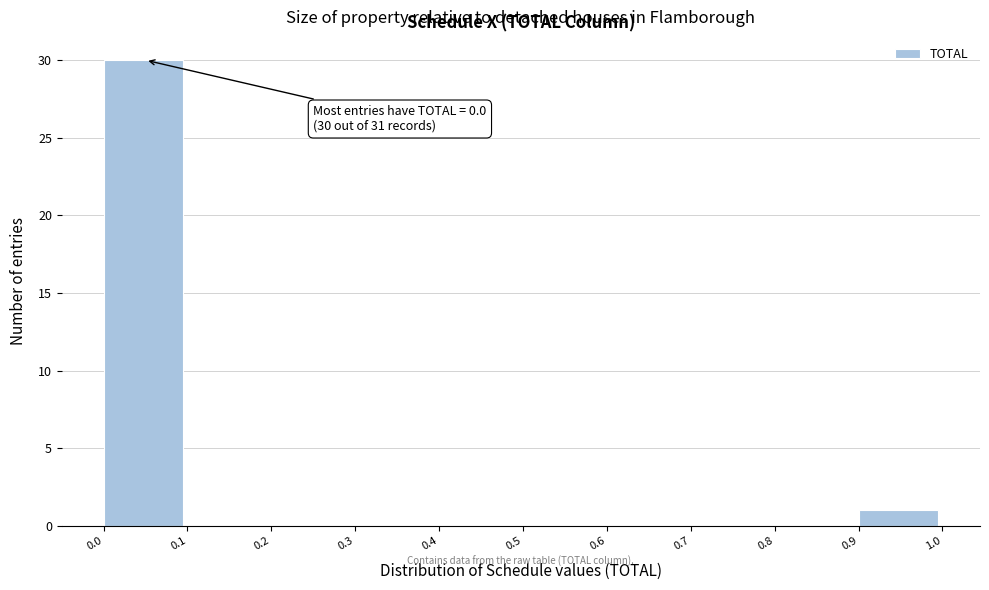

Which range on the x-axis has the tallest bar?

0.0 to 0.1